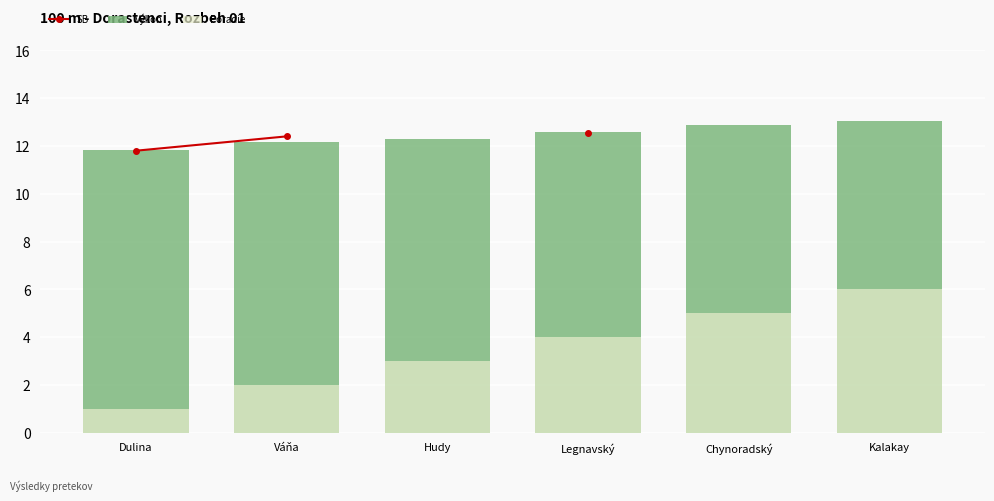

What is the spread (max minus min) of values at Váňa?

10.4